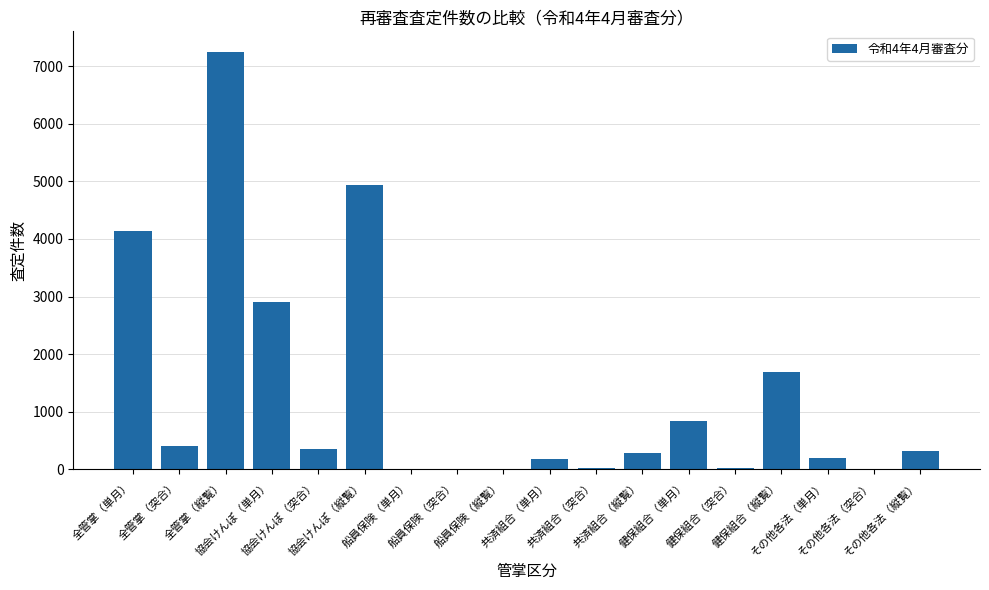

What is the maximum value shown in the chart?

7242